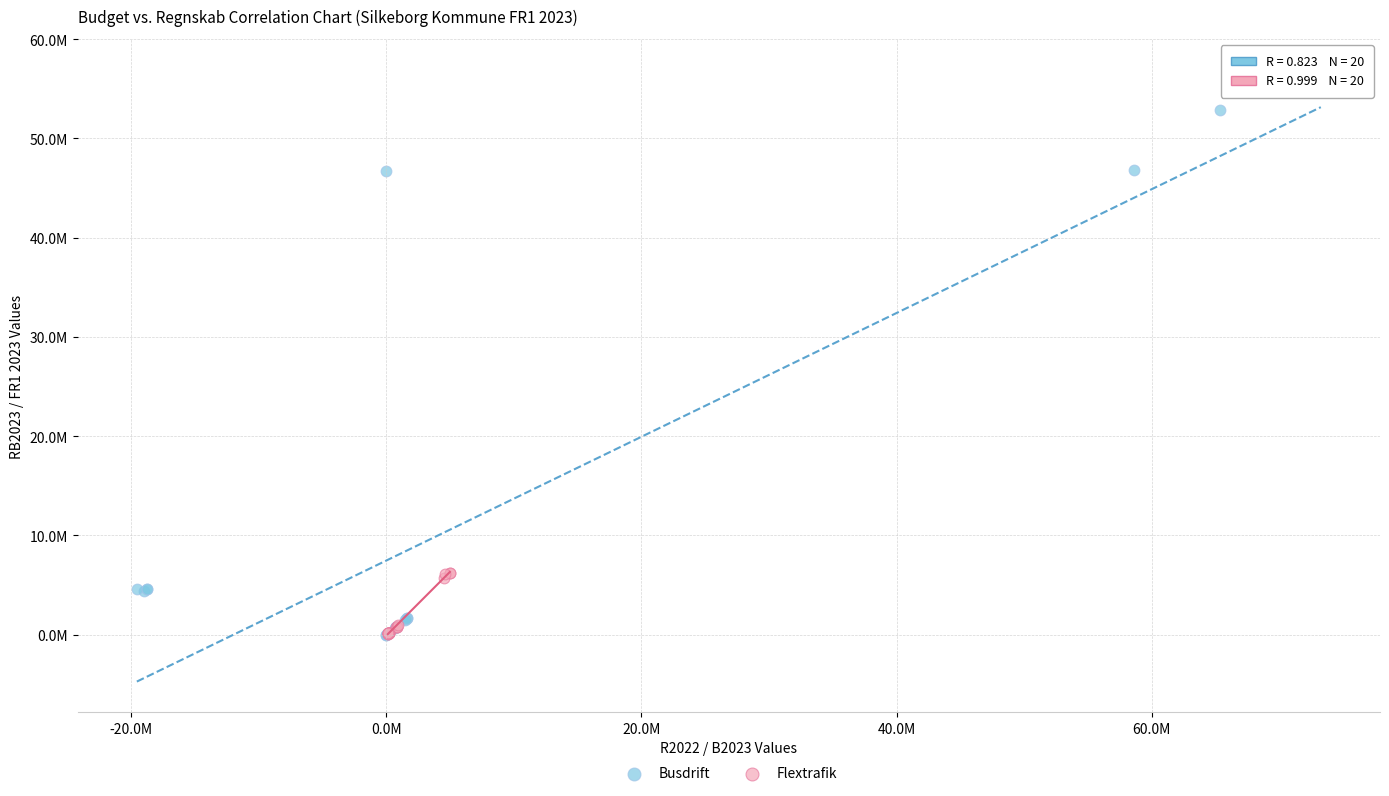

What are all the series names shown in the legend?

Busdrift, Flextrafik